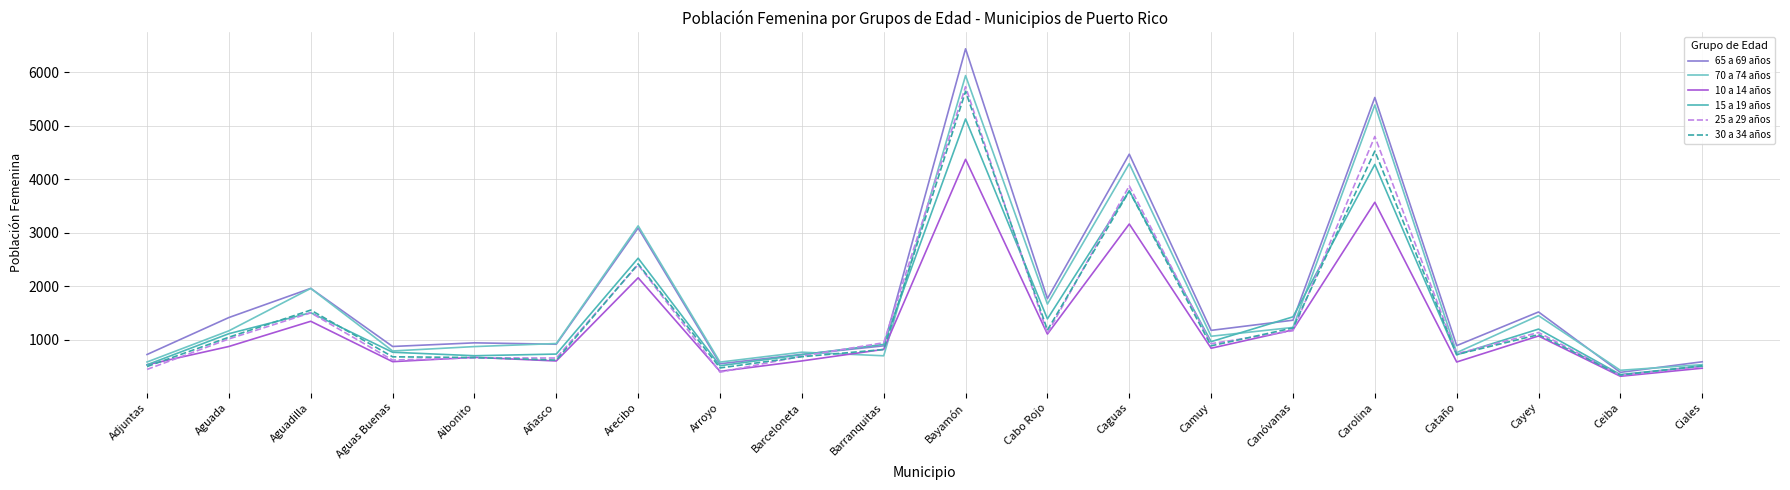

Rank the categories by 70 a 74 años value from highest to lowest.

Bayamón, Carolina, Caguas, Arecibo, Aguadilla, Cabo Rojo, Cayey, Canóvanas, Aguada, Camuy, Añasco, Aibonito, Aguas Buenas, Barceloneta, Cataño, Barranquitas, Adjuntas, Arroyo, Ciales, Ceiba